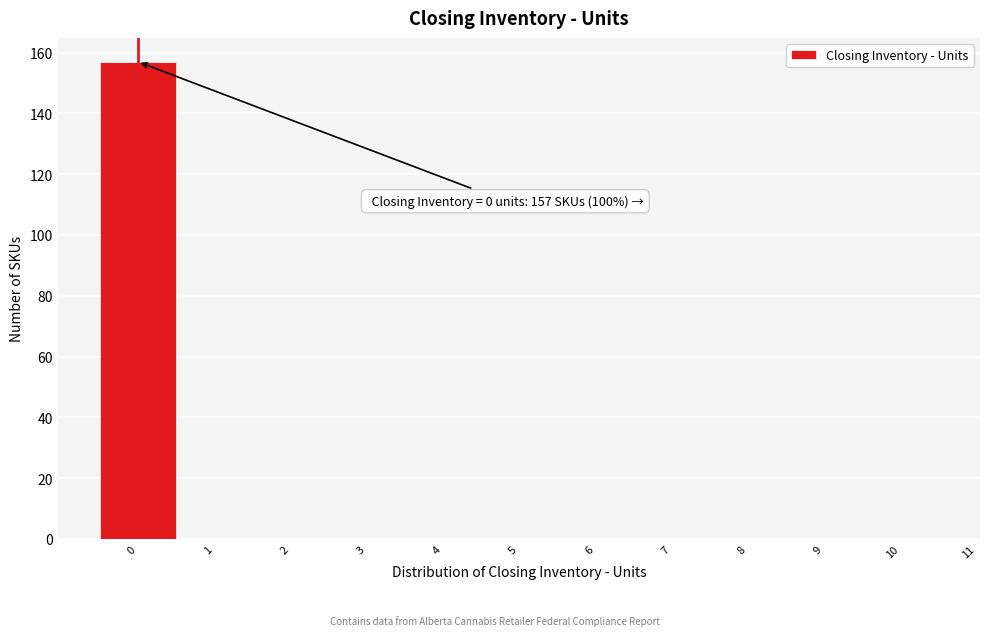

Over which range of the x-axis is the bar tallest?

-0.5 to 0.5